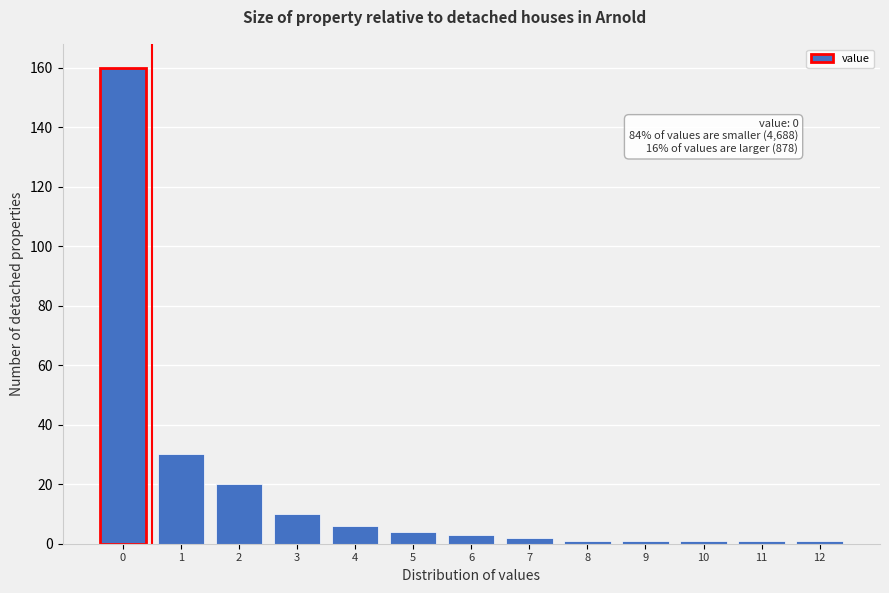

Reading left to right, list all the values displayed in this chart.

160	30	20	10	6	4	3	2	1	1	1	1	1